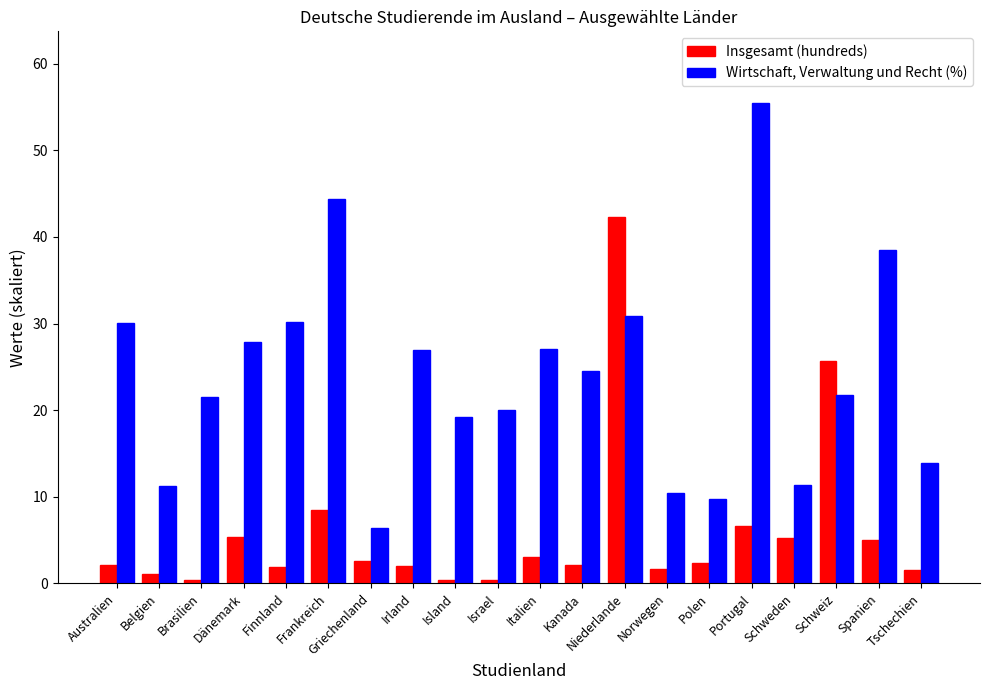

What is the sum of the Insgesamt (hundreds) values at Irland and Griechenland?

4.6